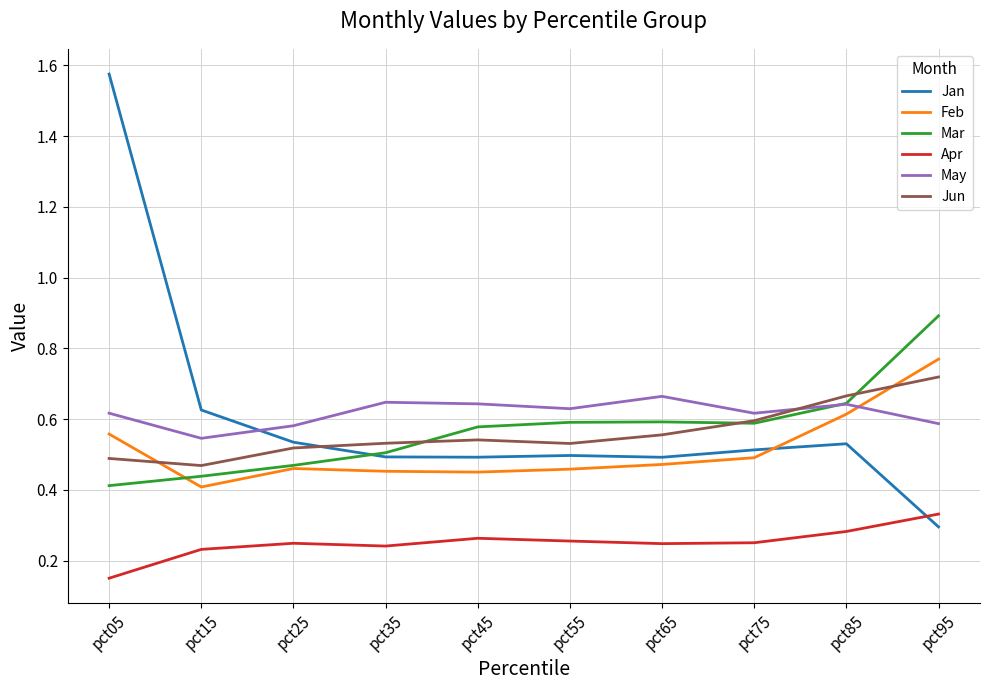

At how many categories does at least one series exceed 1?

1